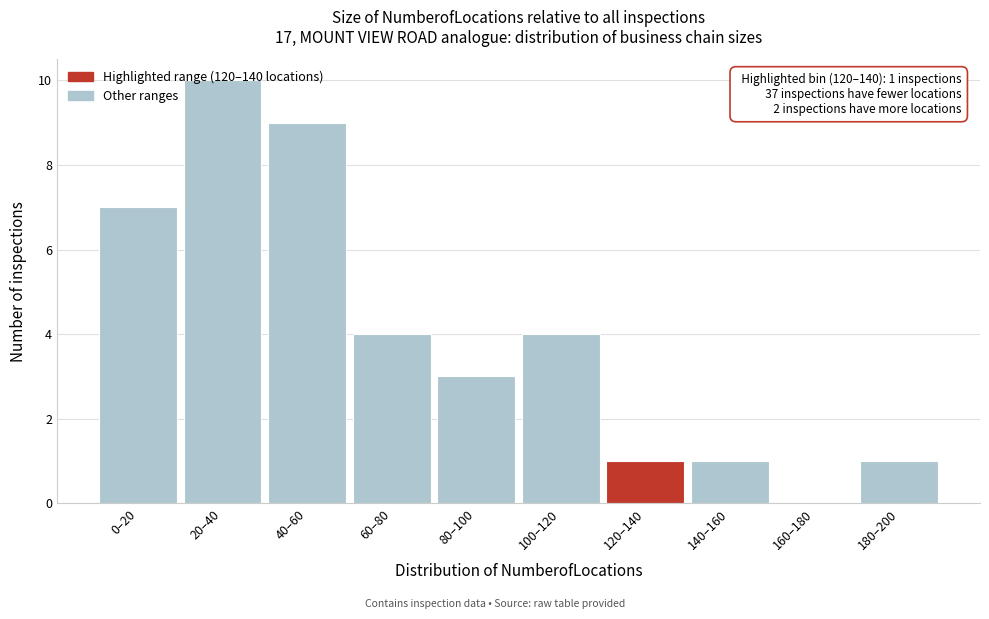

The chart shows a value of 2 at 100–120. True or false?

False